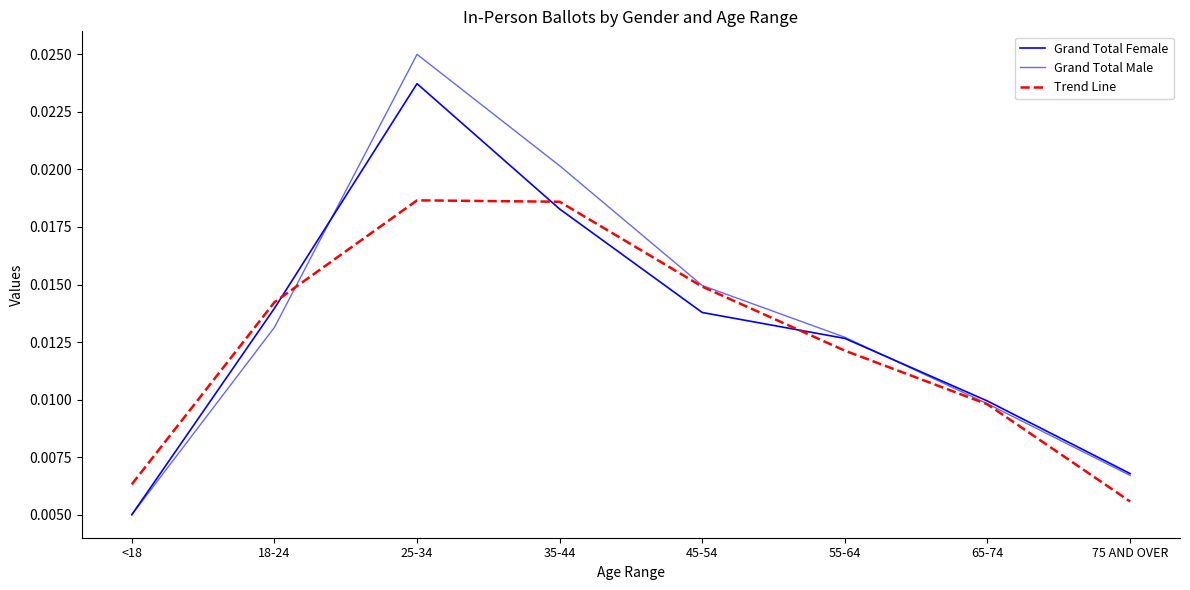

Which has a higher value, 55-64 or 65-74?

55-64